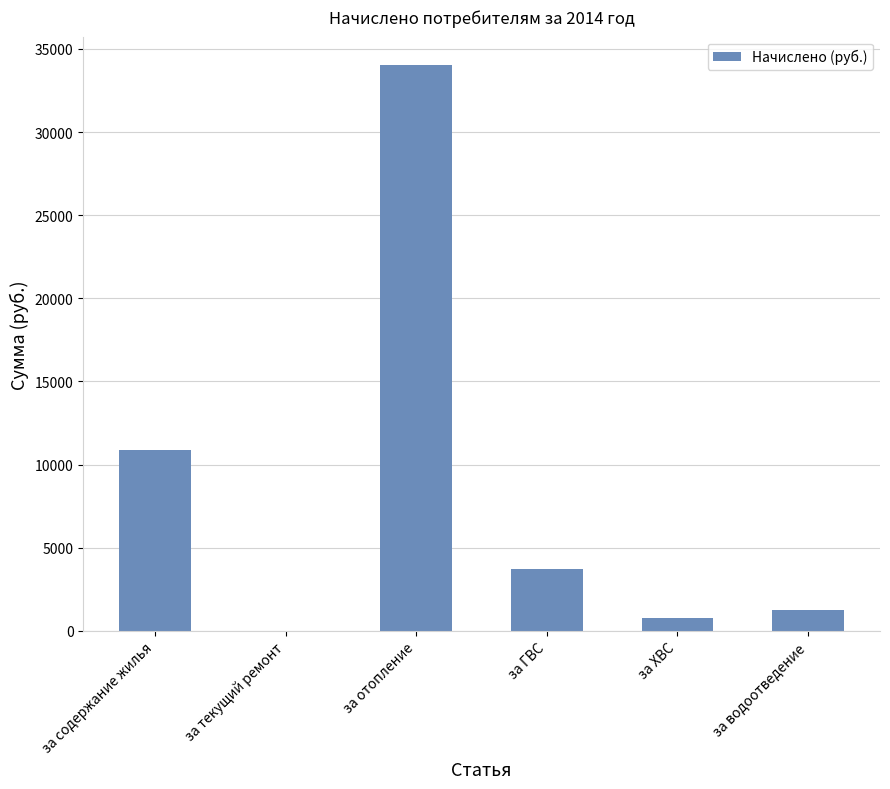

Where is the data nearest to the value 17017?

за содержание жилья